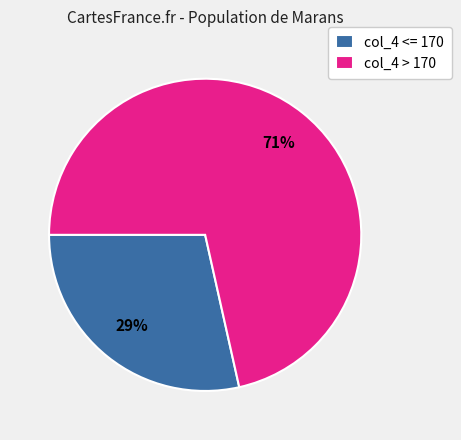

To the nearest percent, what percentage of the pie is col_4 <= 170?

29%